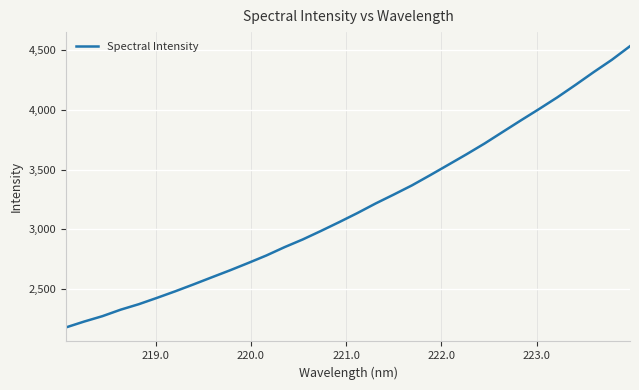

What is the greatest value displayed?

4533.8